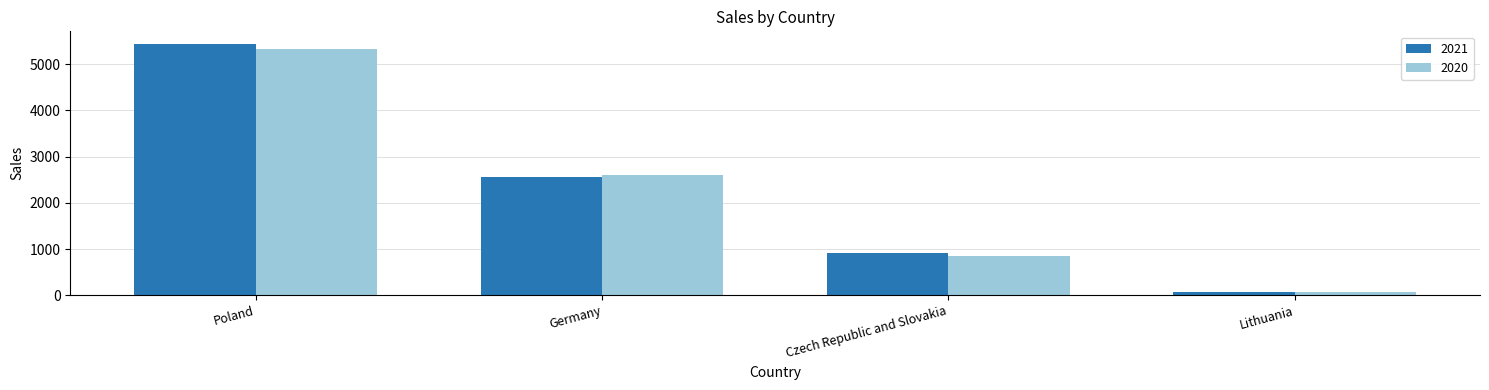

What is the total value across all series at Lithuania?

144.6